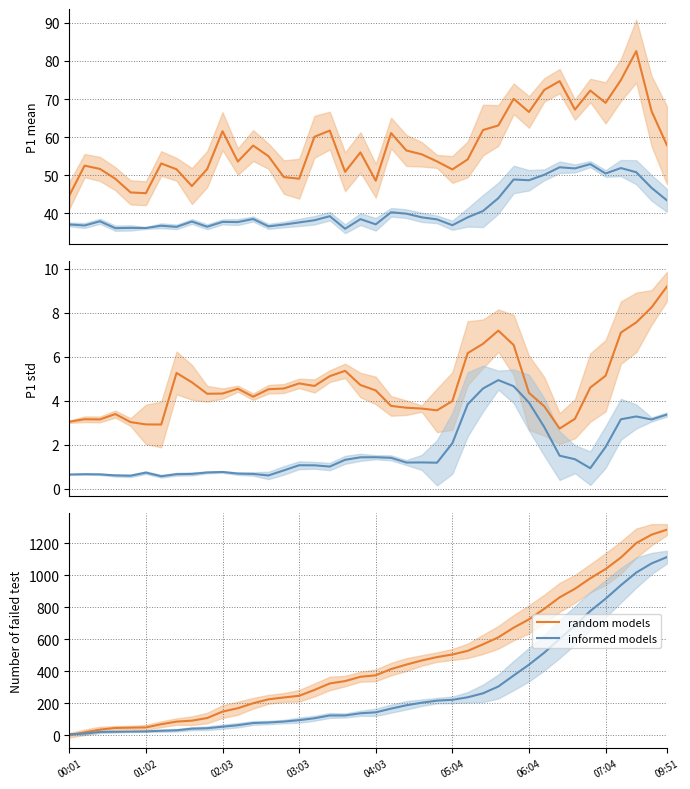

What is the sum of all informed models values?

11515.0